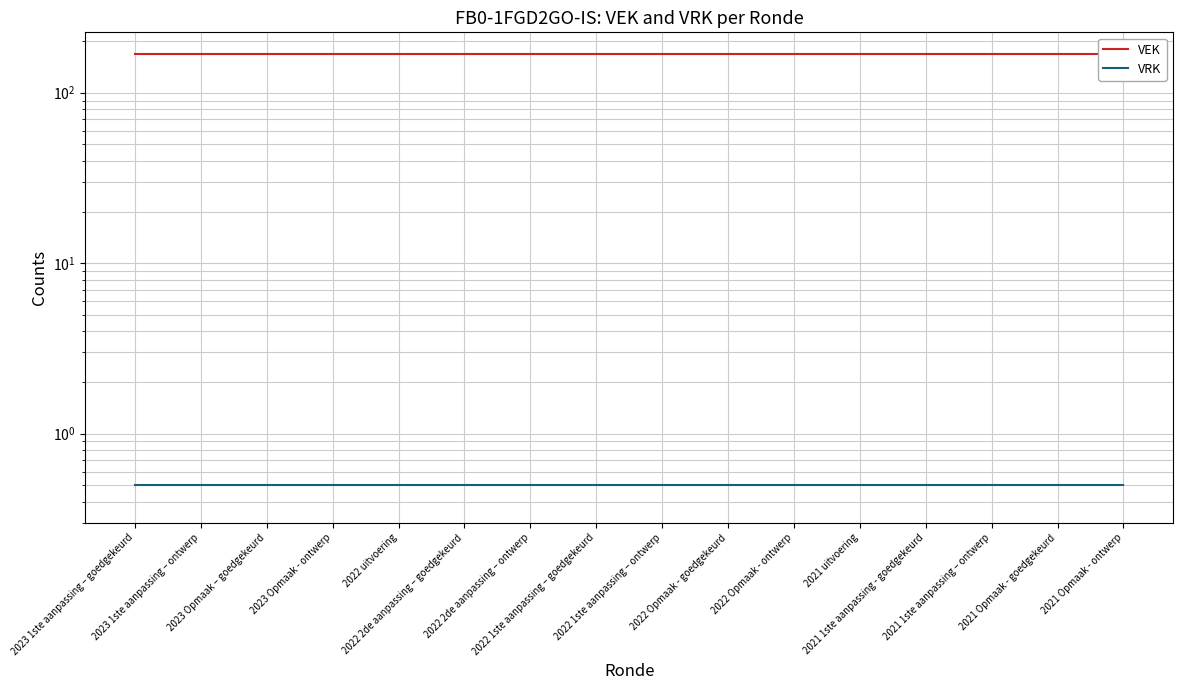

List the series in order of their overall mean, lowest first.

VRK, VEK